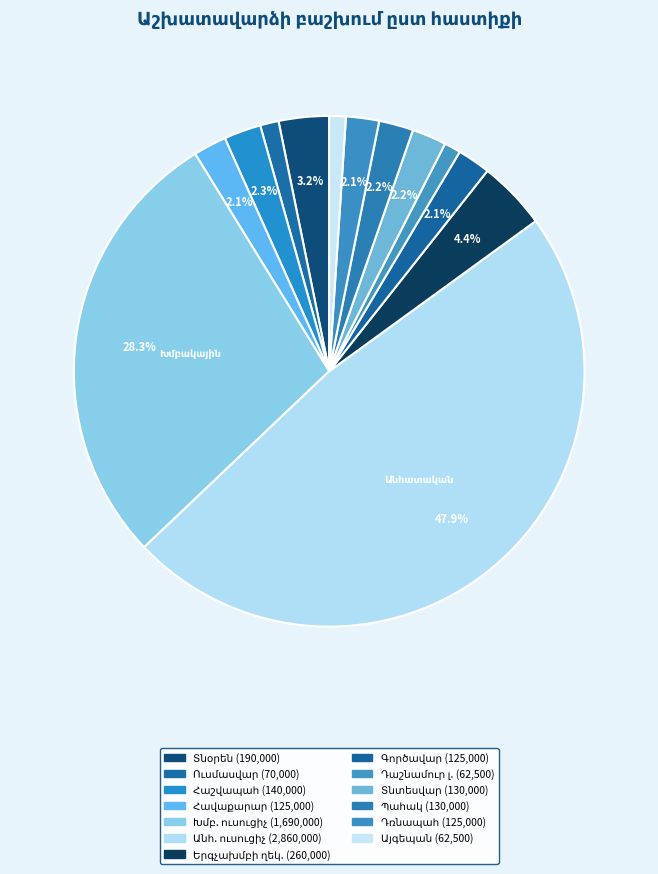

To the nearest percent, what portion does Ուսմասվար represent?

1%